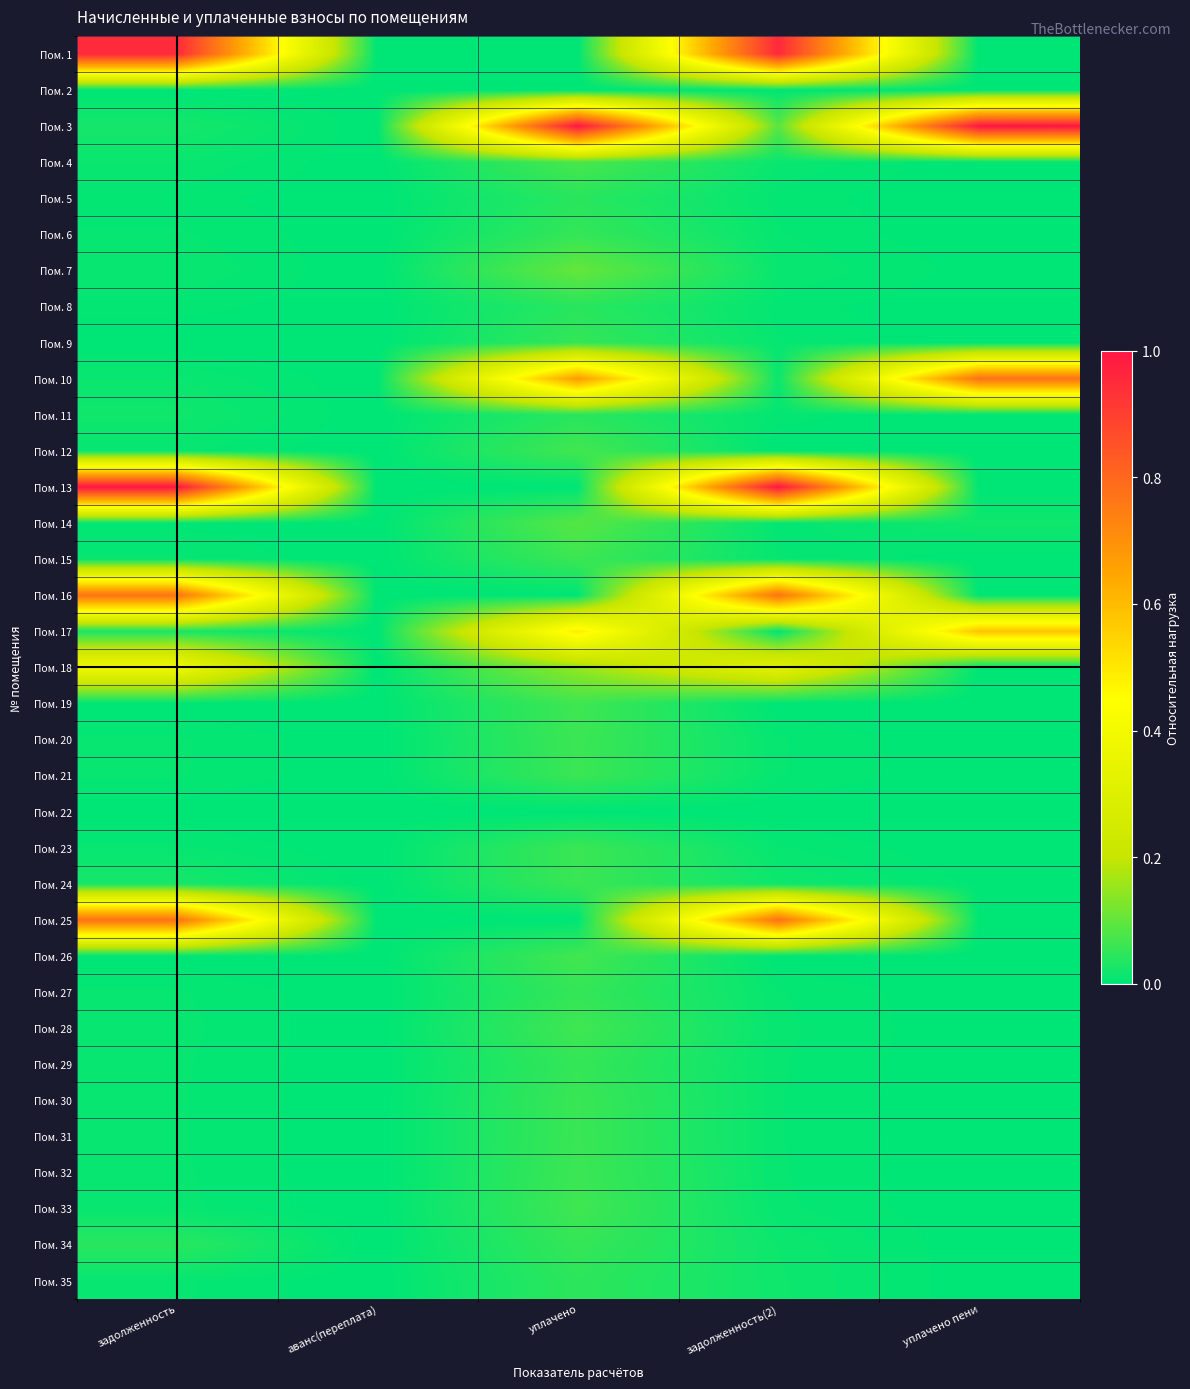

Between задолженность(2) and уплачено, which is larger?

задолженность(2)